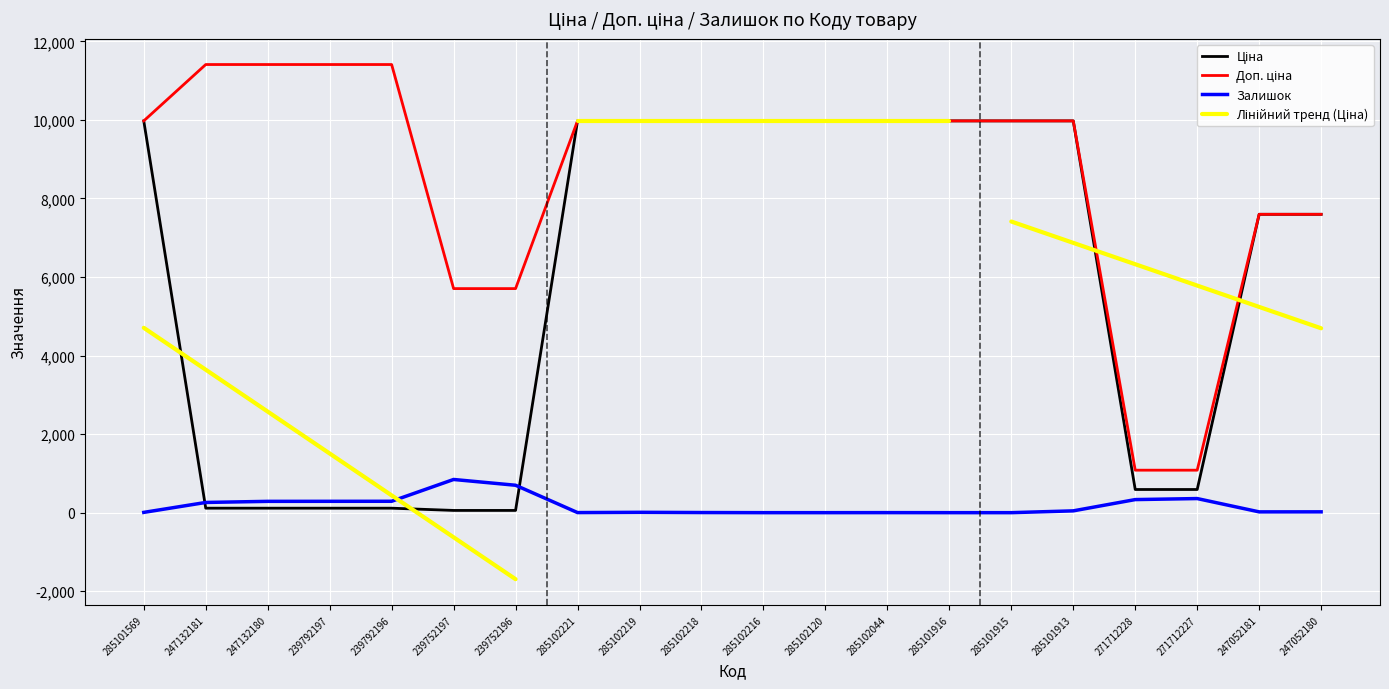

At which category does the chart reach its peak across all series?

247132181